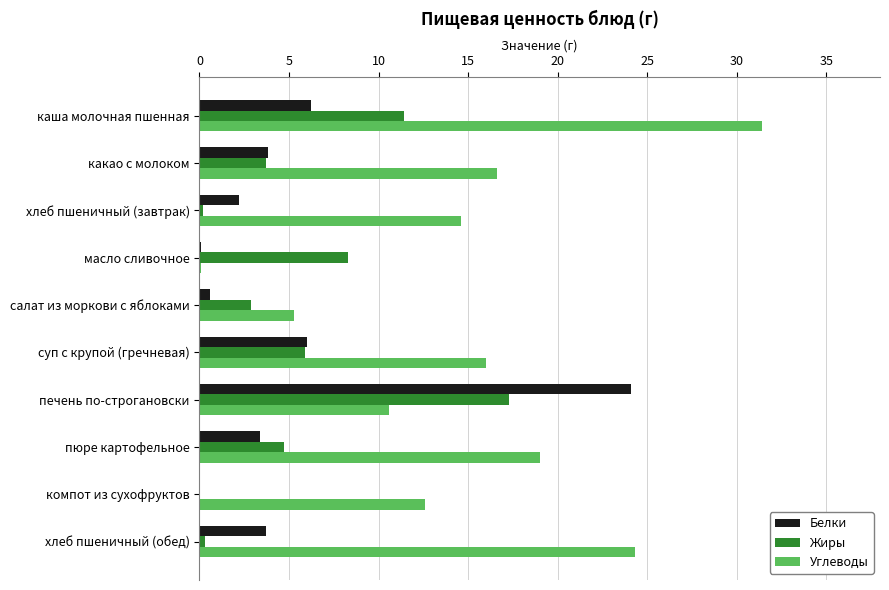

How many data points in Белки are above 3?

6